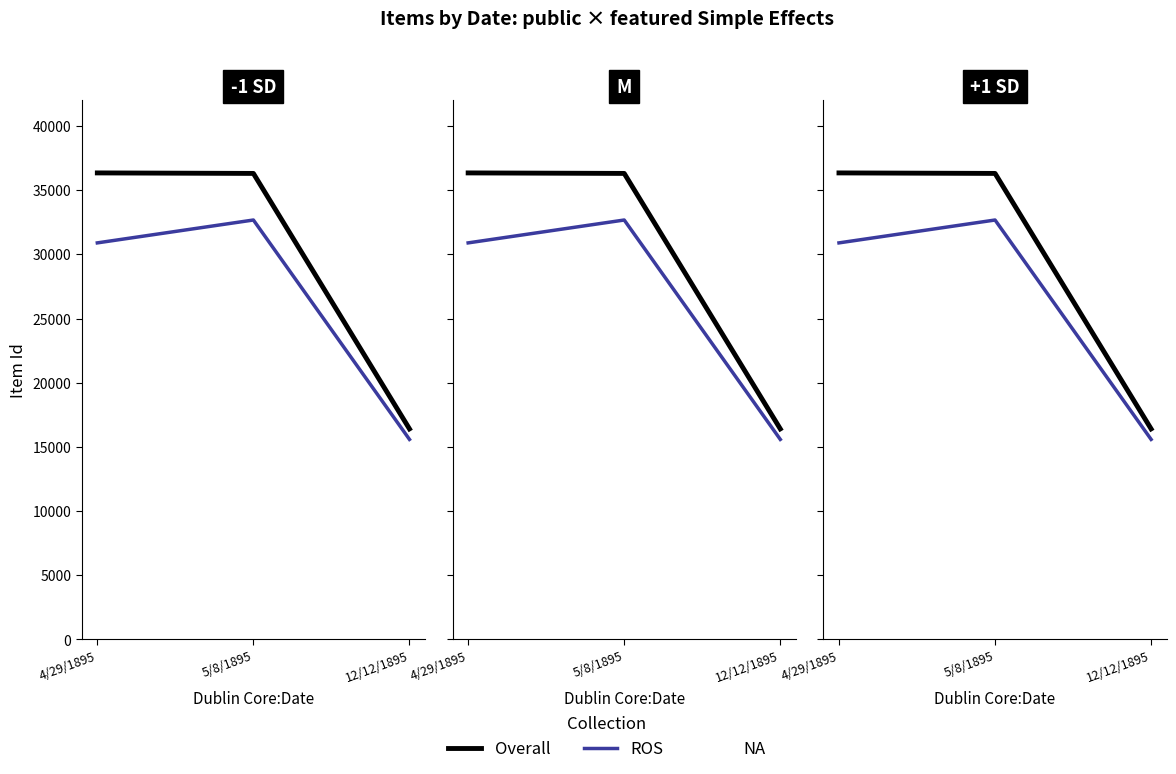

The ROS series shows 25269.3 at 12/12/1895. True or false?

False